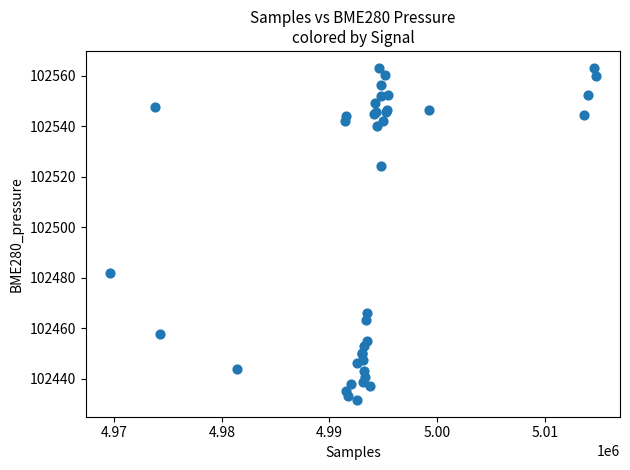

What Y value in the scatter plot is closest to 102497?

102482.0